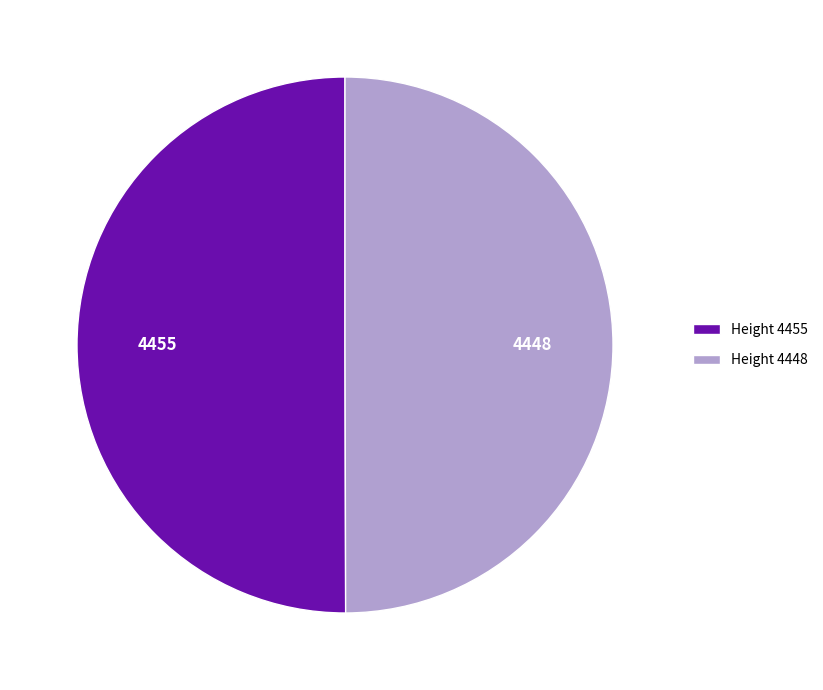

What is the ratio of the value at Height 4448 to the value at Height 4455?

1.0